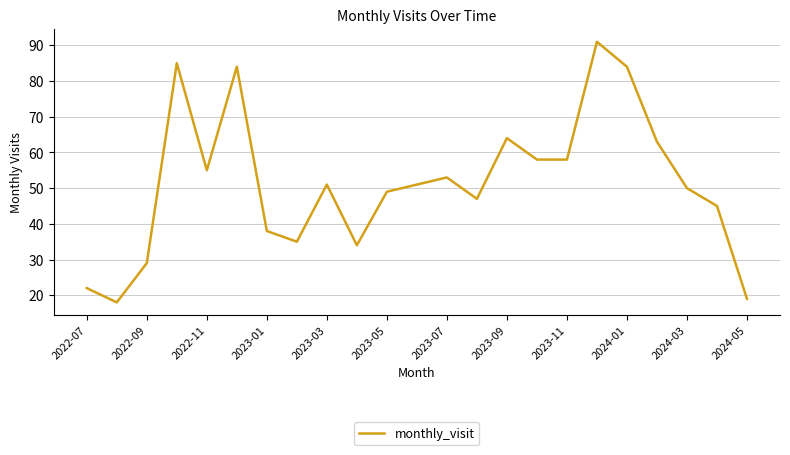

What is the difference between the maximum and minimum values?

73